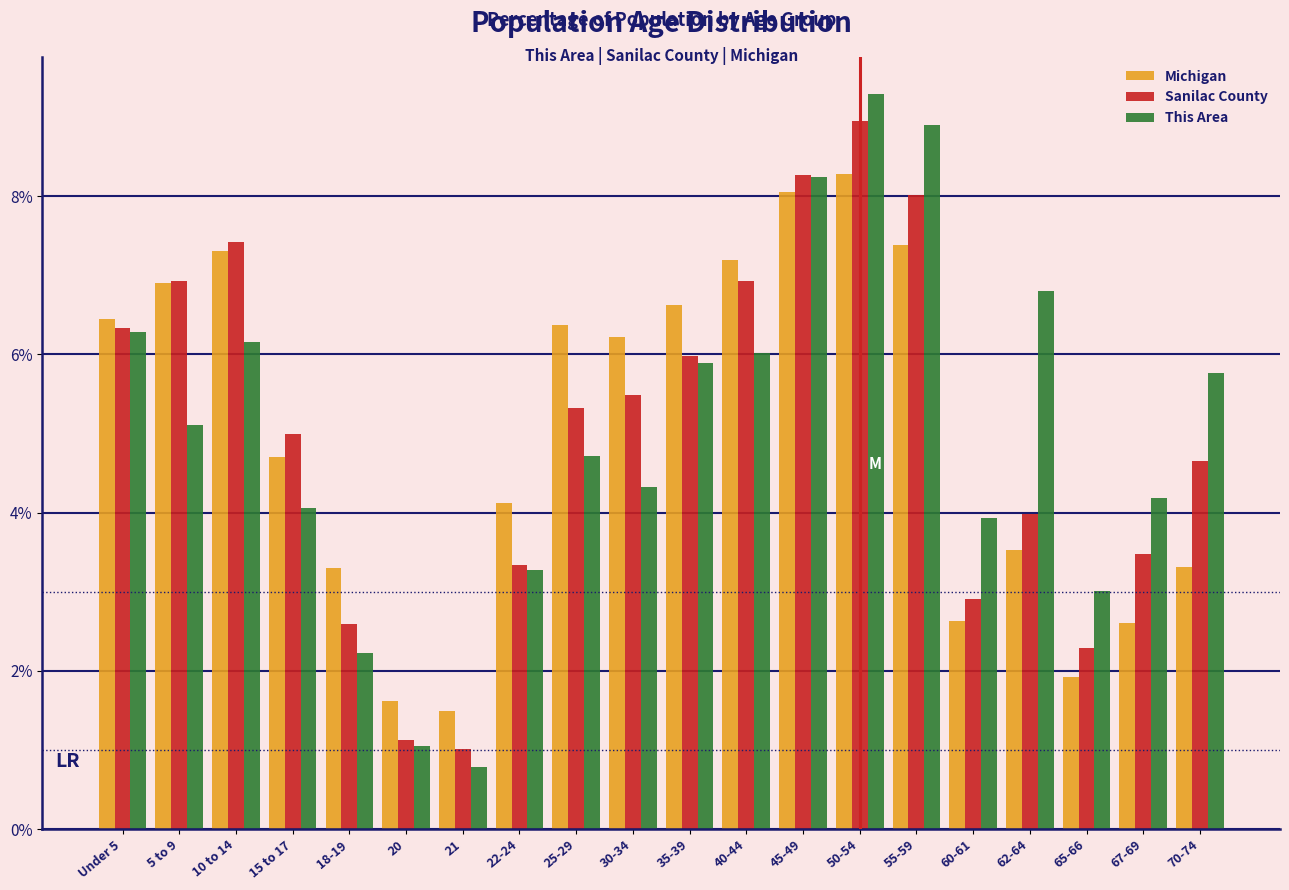

At which category is the sum across all series the highest?

50-54